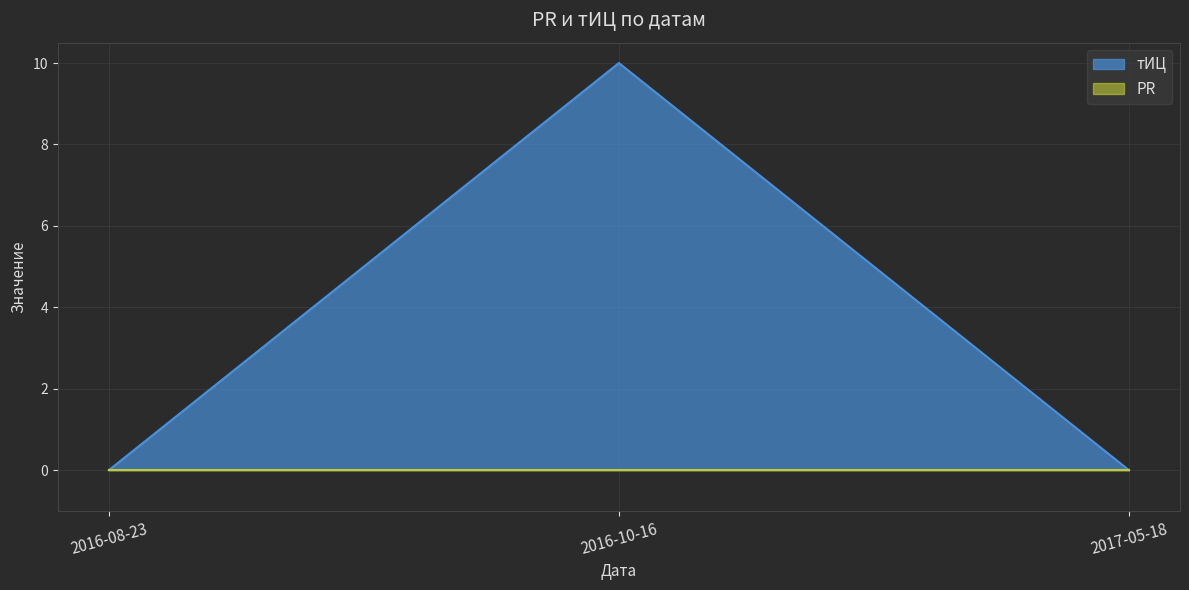

What is the label of the 1st point from the right?

2017-05-18